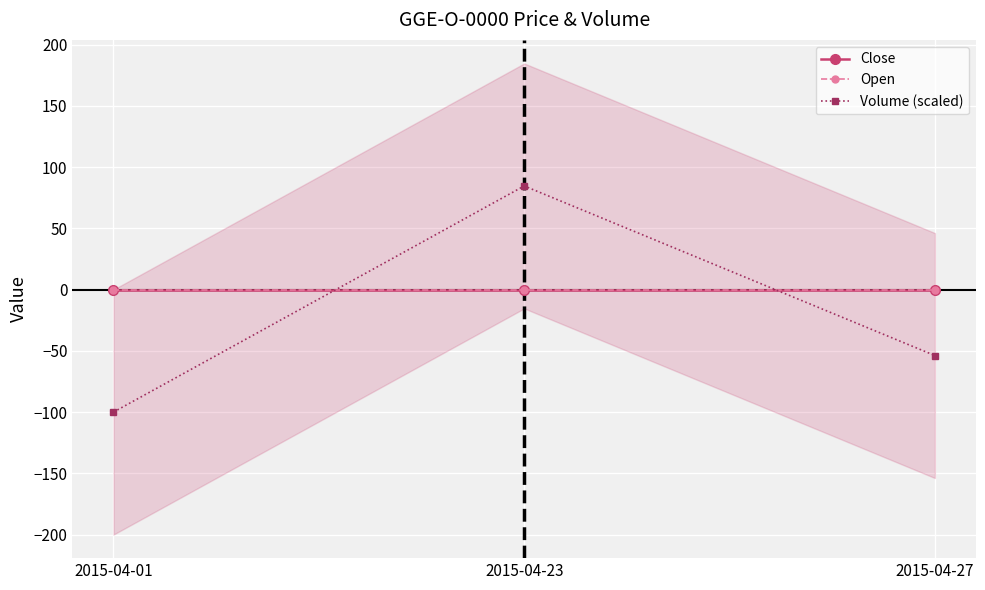

How many lines are shown in the chart?

3